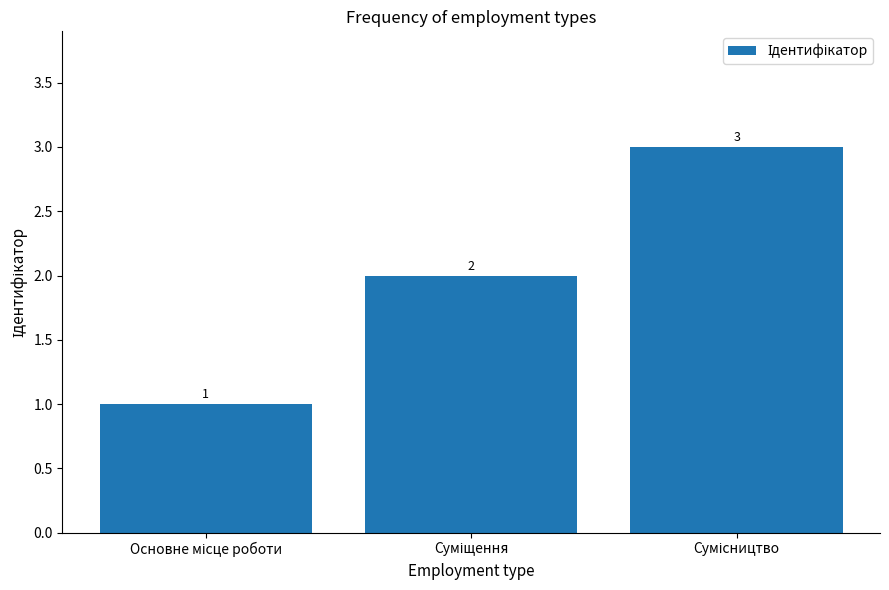

What is the value of the 3rd bar from the left?

3